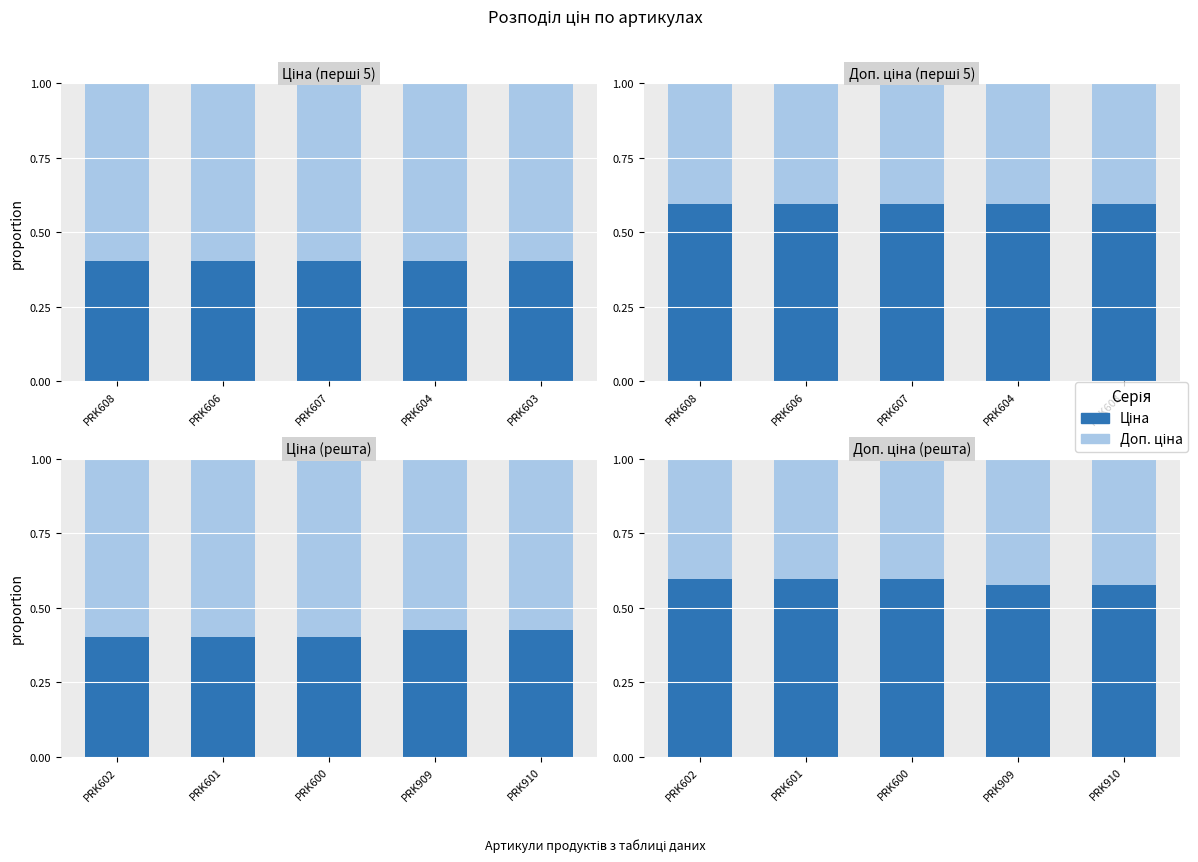

Where is Доп. ціна nearest to the value 0?

PRK602